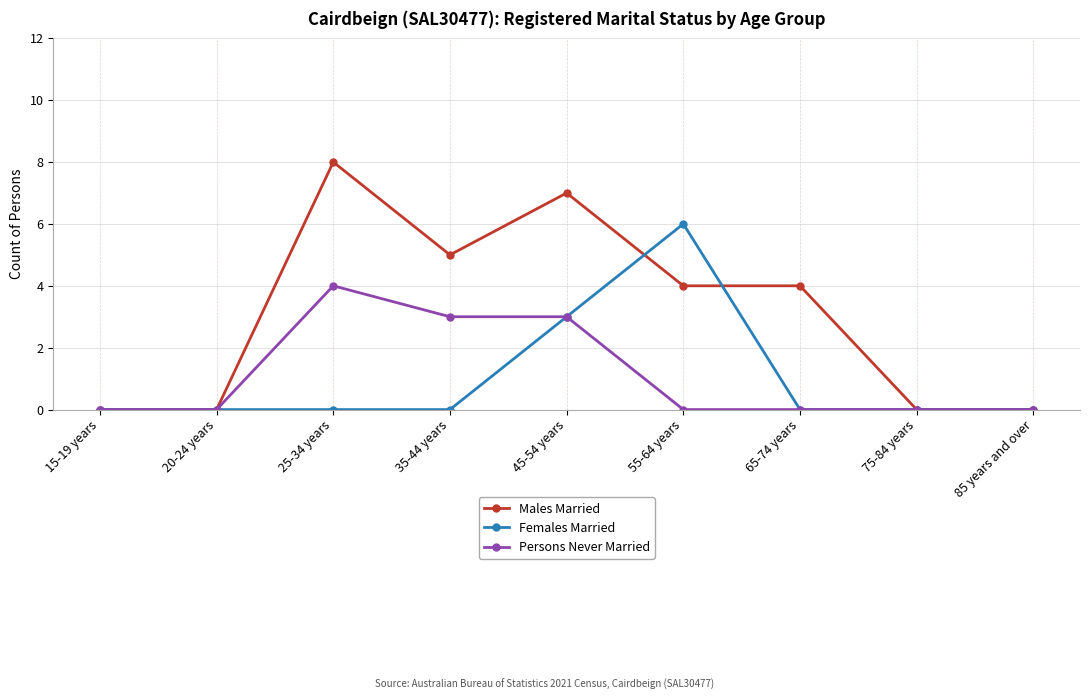

Is it true that Males Married equals -3 at 85 years and over?

False